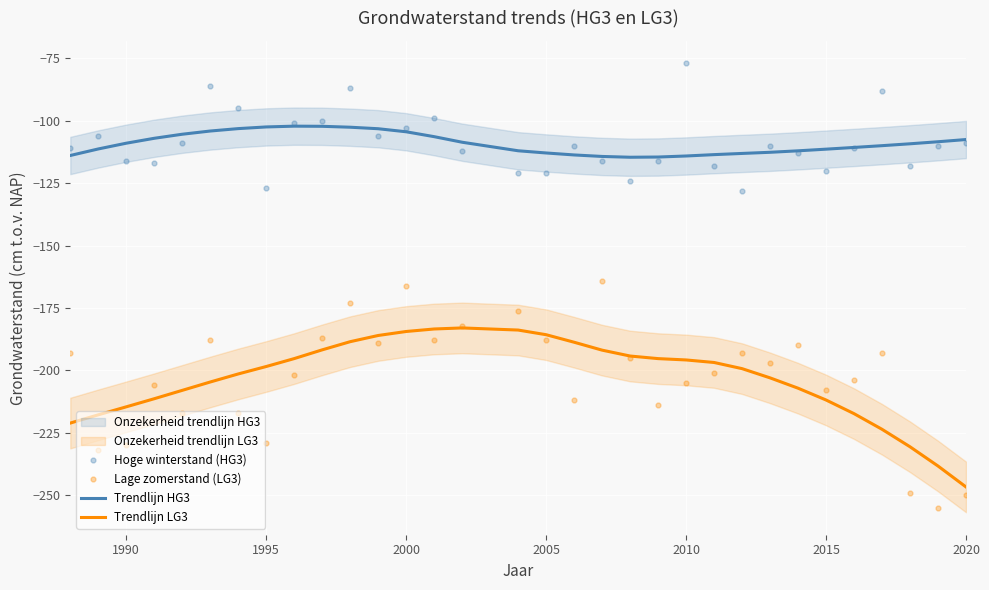

Which series has the largest total across all categories?

Hoge winterstand (HG3)